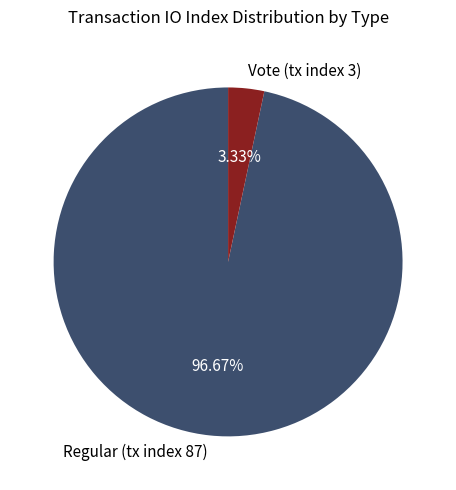

Which category accounts for the majority?

Regular (tx index 87)